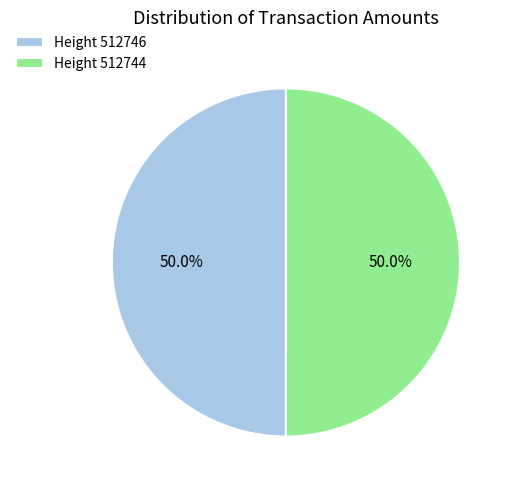

Approximately how many times larger is the value at Height 512744 compared to Height 512746?

1.0